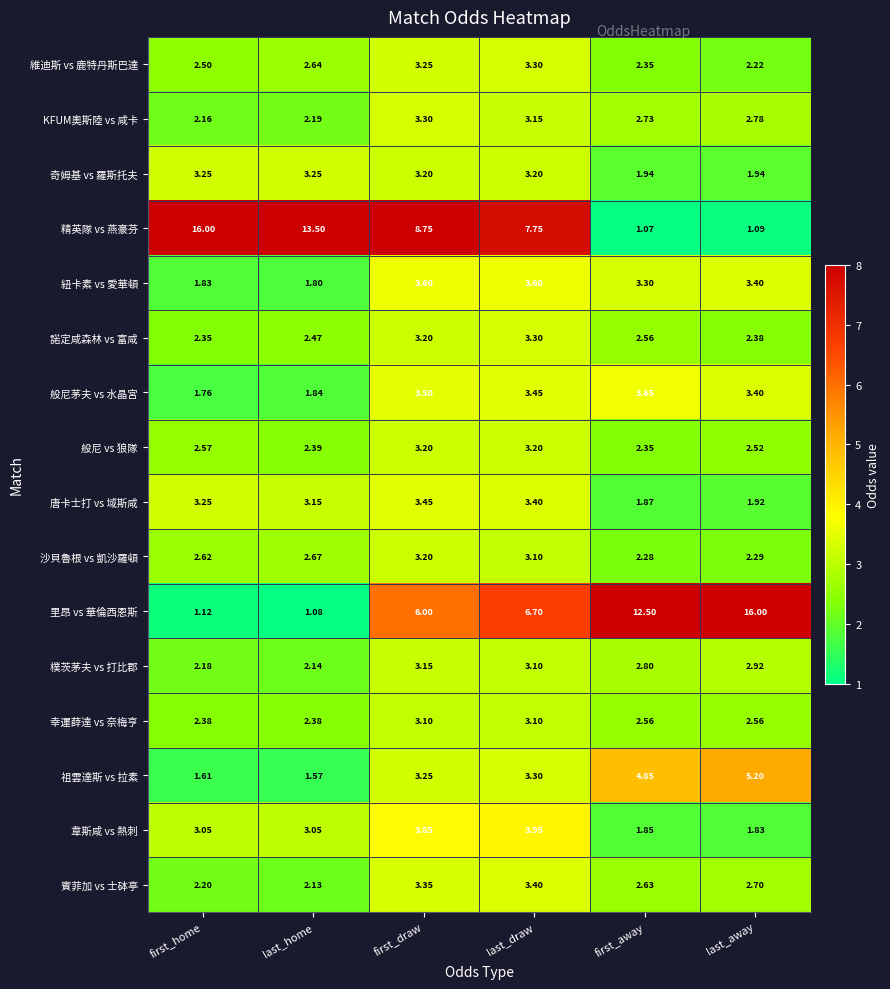

Where is 精英隊 vs 燕豪芬 nearest to the value 8?

last_draw